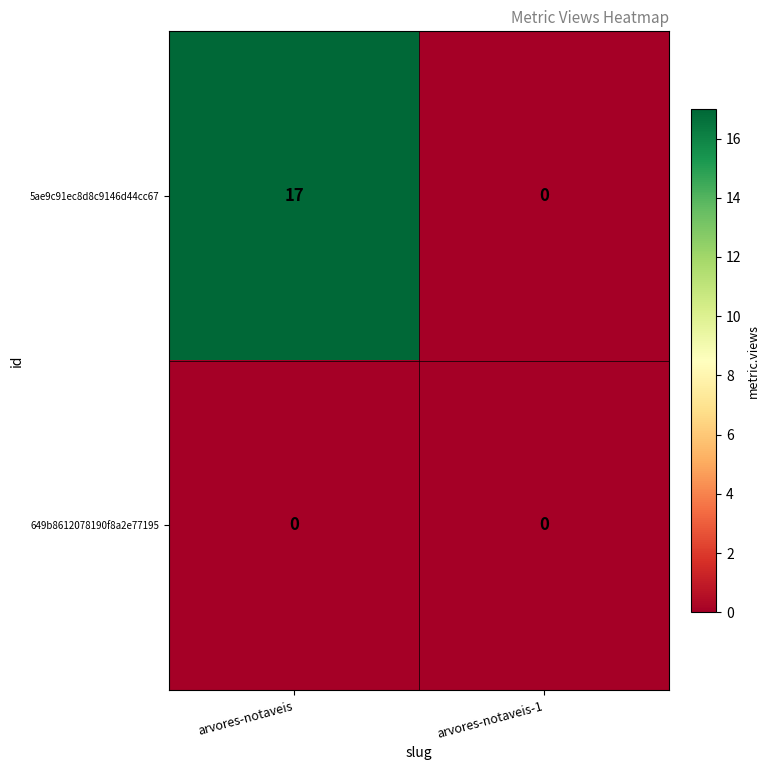

Reading right to left, list all the values displayed in this chart.

5ae9c91ec8d8c9146d44cc67: arvores-notaveis-1=0	arvores-notaveis=17
649b8612078190f8a2e77195: arvores-notaveis-1=0	arvores-notaveis=0